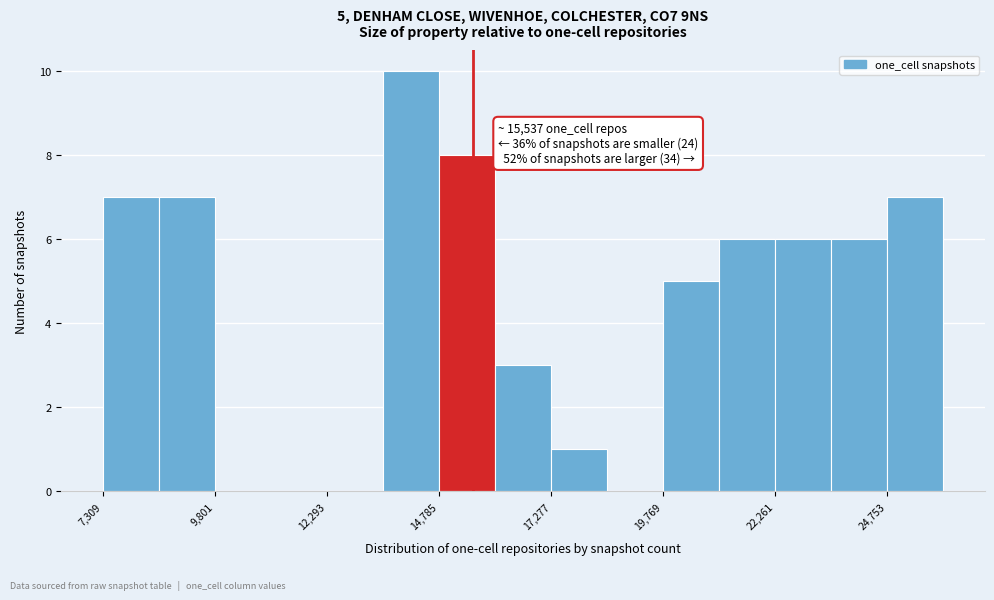

Read against the x-axis, roughly where is the centre of the tallest bar?

14000